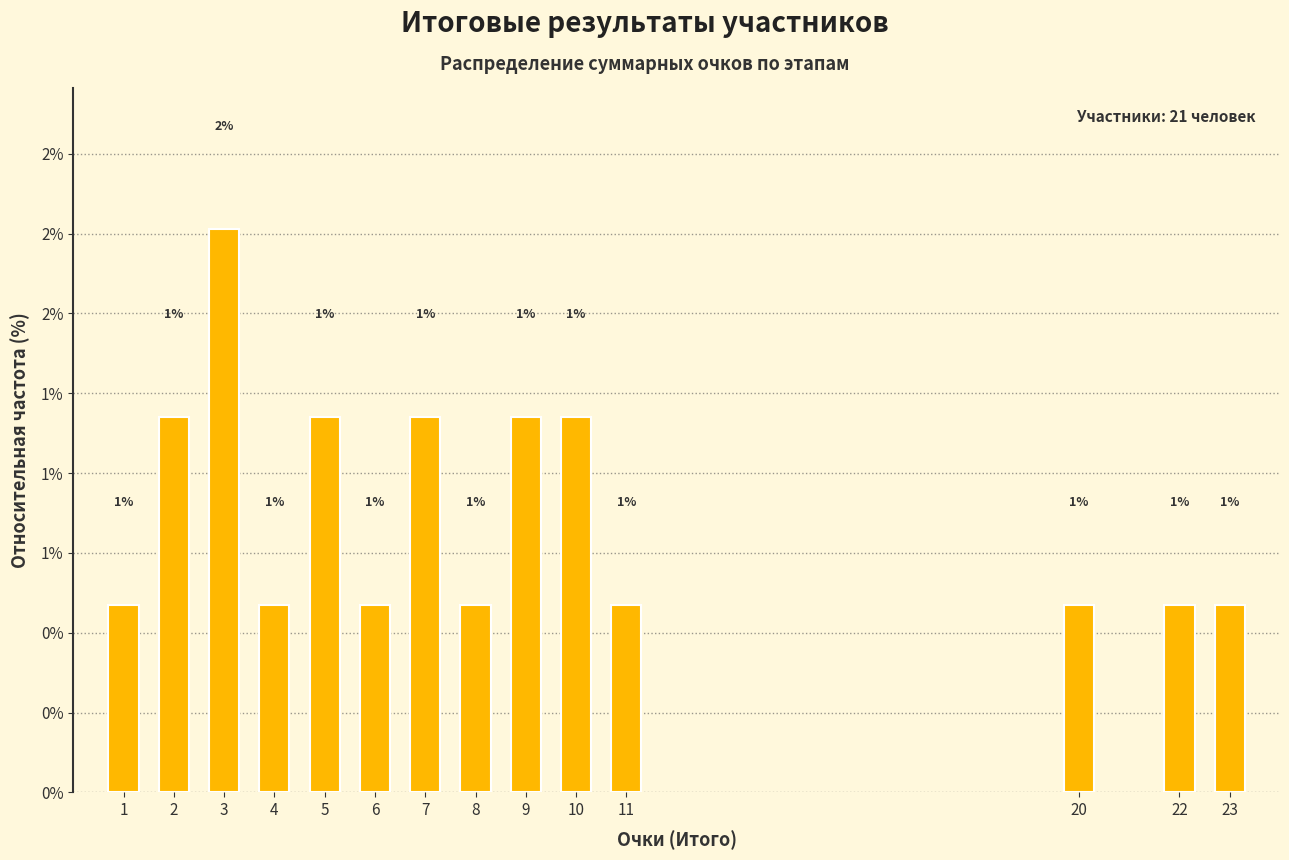

Does the chart contain any negative values?

No